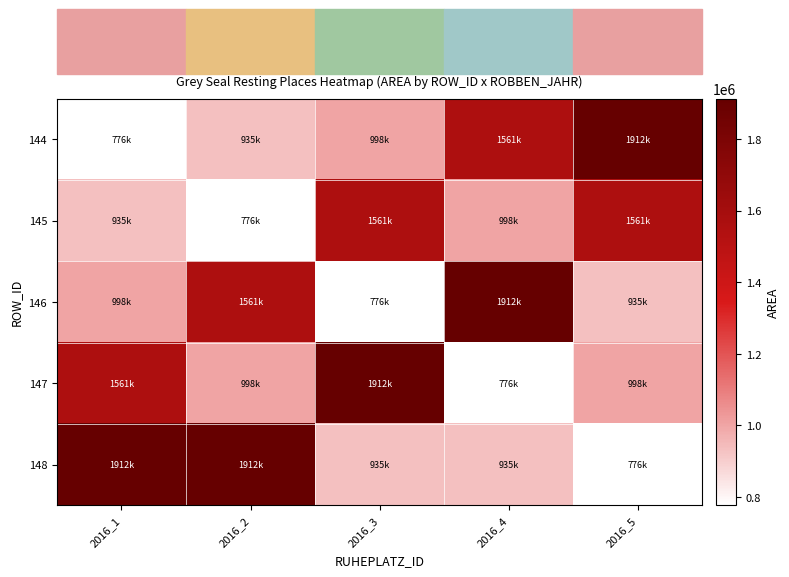

How many data points does each series have?

5